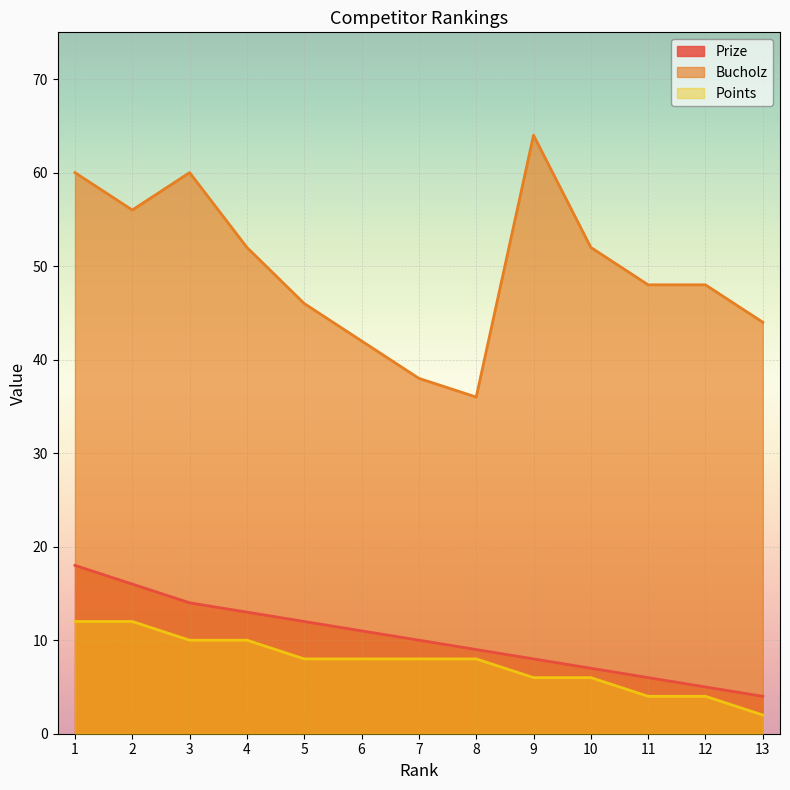

What is the difference between the highest and lowest values at 13?

42